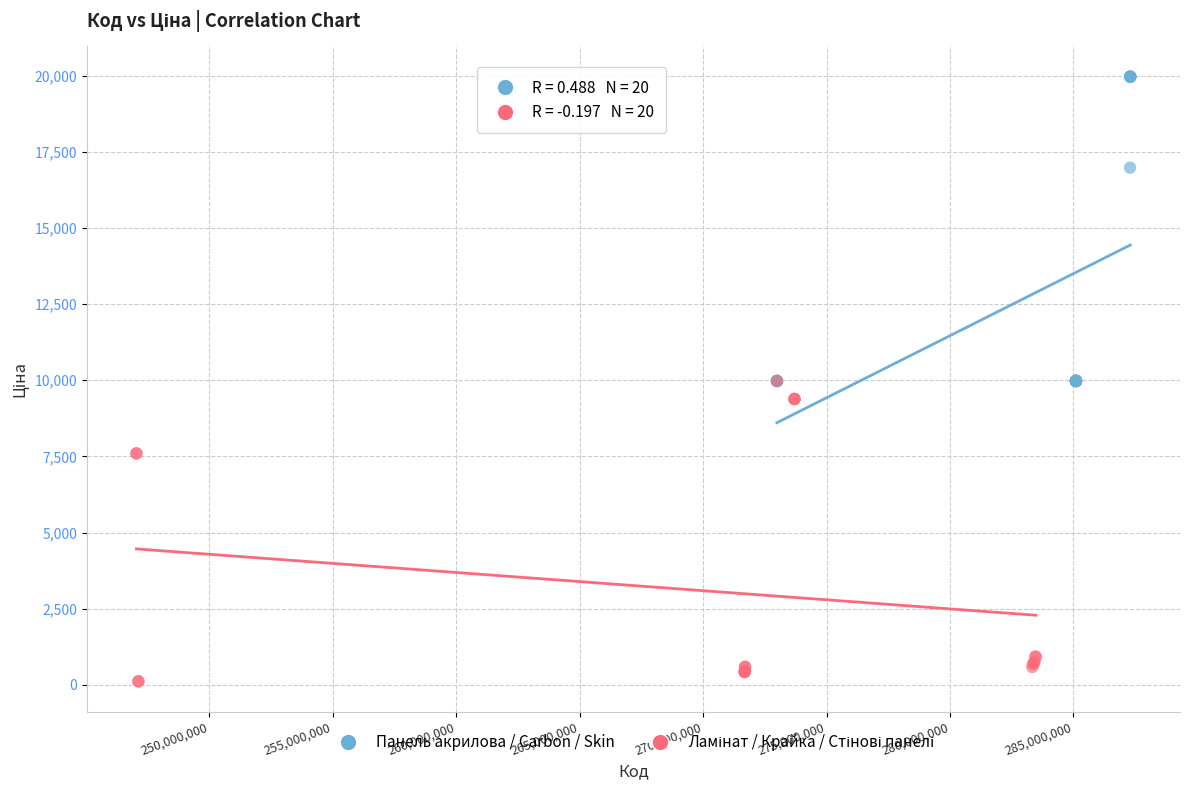

Which series contains the highest Y value?

Панель акрилова / Carbon / Skin